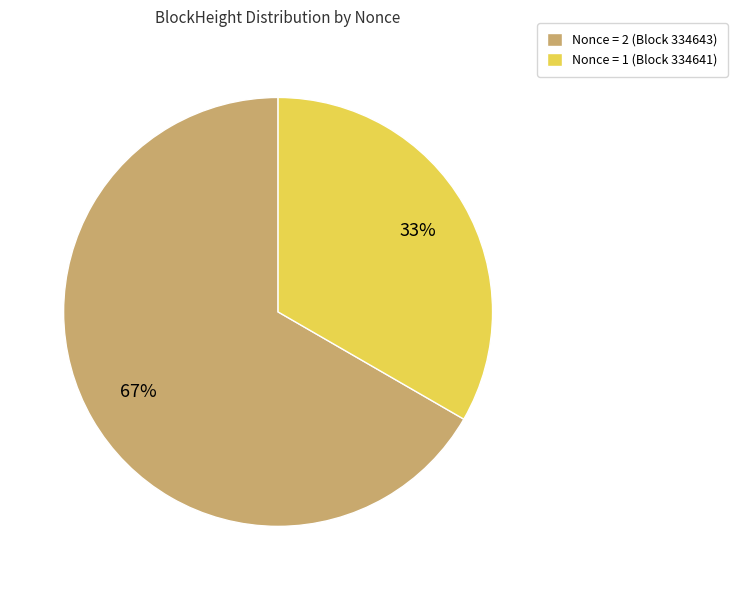

Rank the categories by value from highest to lowest.

Nonce = 2 (Block 334643), Nonce = 1 (Block 334641)